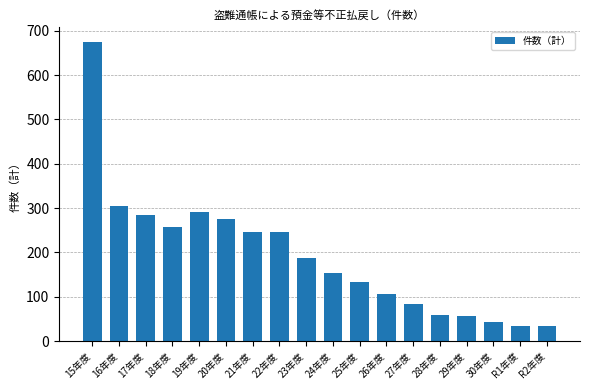

The chart shows a value of 240 at 24年度. True or false?

False